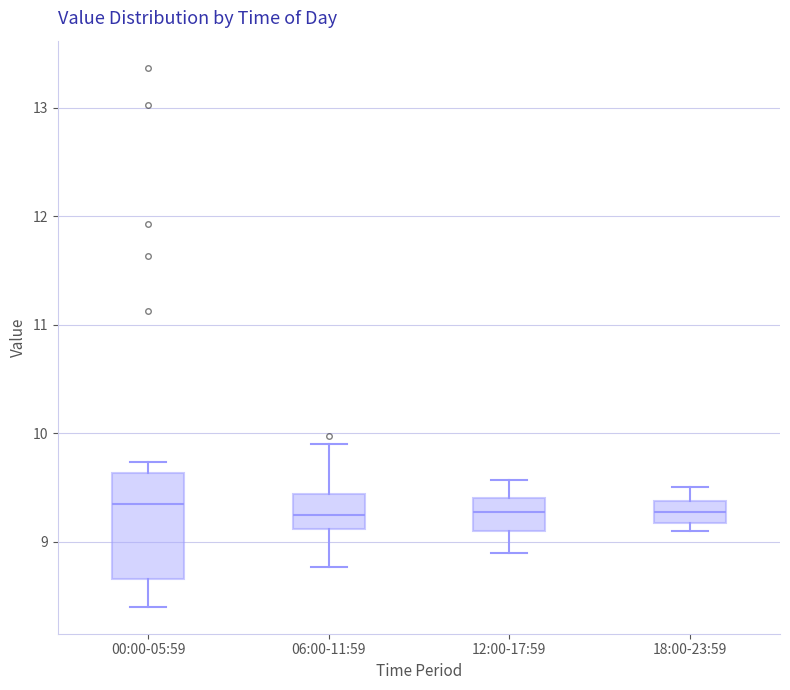

Reading left to right, transcribe this box plot: for each box, give where its median line is, the range the box spans, and where its two whiskers end, as read against the y-axis. The values are not printed on the chart, so give them approximately, as read against the axis.

00:00-05:59: median 9.4, box 8.7 to 9.6, whiskers 8.4 to 9.7
06:00-11:59: median 9.3, box 9.1 to 9.4, whiskers 8.8 to 9.9
12:00-17:59: median 9.3, box 9.1 to 9.4, whiskers 8.9 to 9.6
18:00-23:59: median 9.3, box 9.2 to 9.4, whiskers 9.1 to 9.5